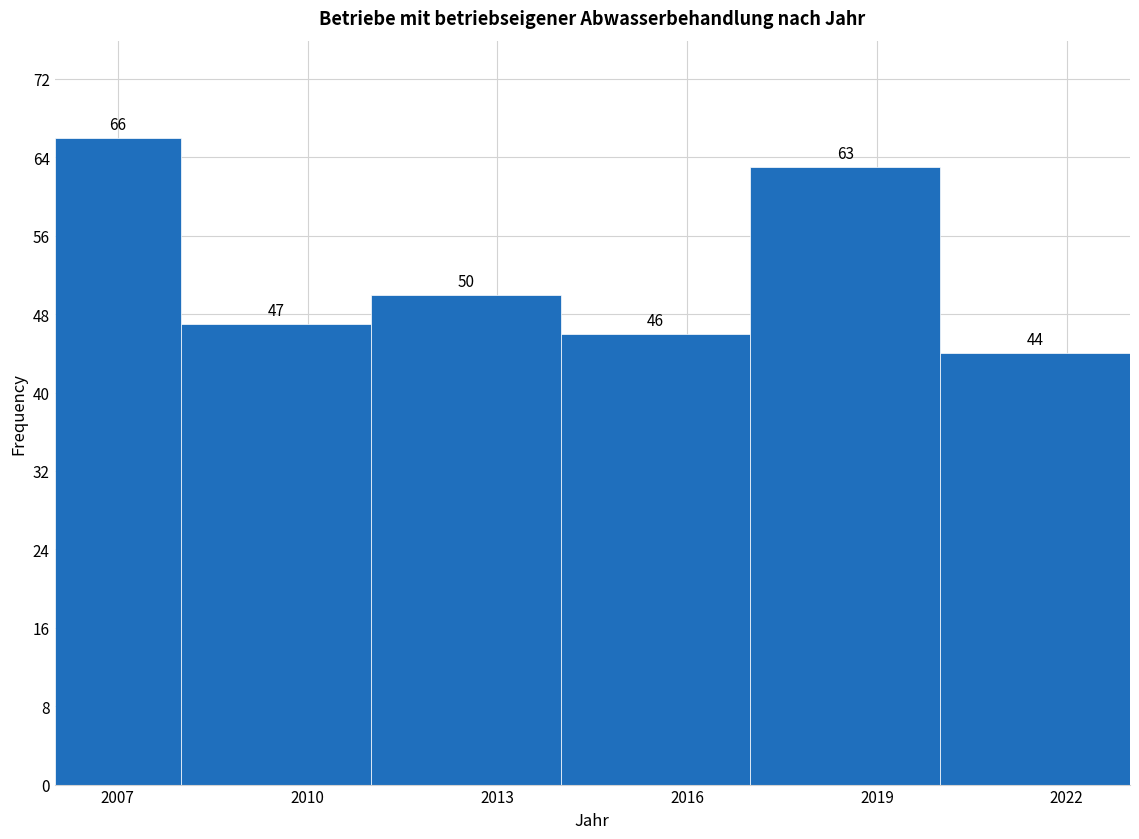

Reading left to right, transcribe this chart: for each bar, give the range it covers on the x-axis and its height.

2006 to 2008: 66
2008 to 2011: 47
2011 to 2014: 50
2014 to 2017: 46
2017 to 2020: 63
2020 to 2023: 44